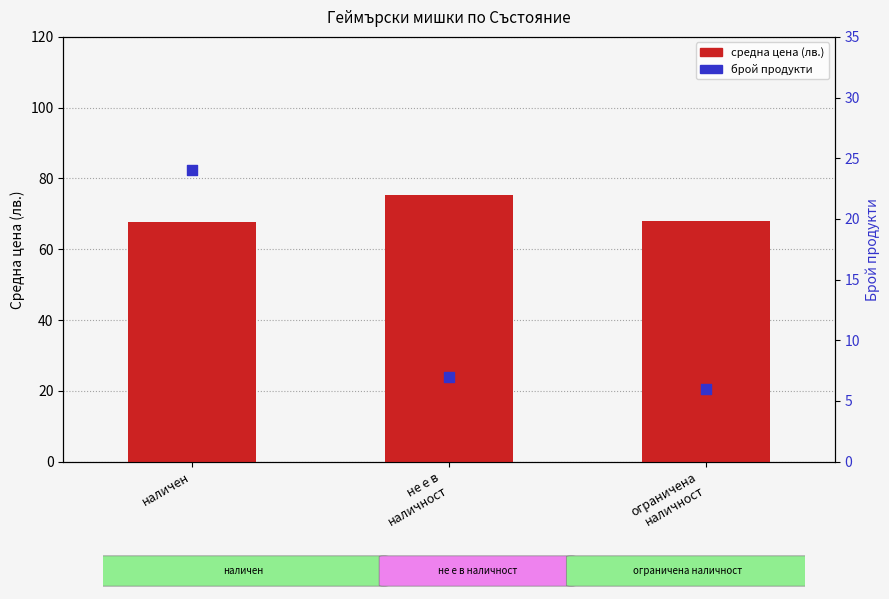

What is the total value across all series at не е в
наличност?

82.3